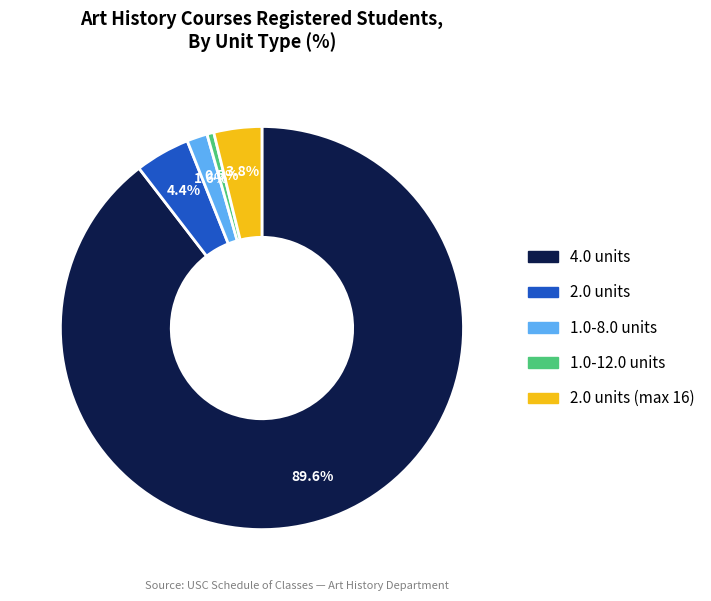

Does any single category account for the majority?

Yes